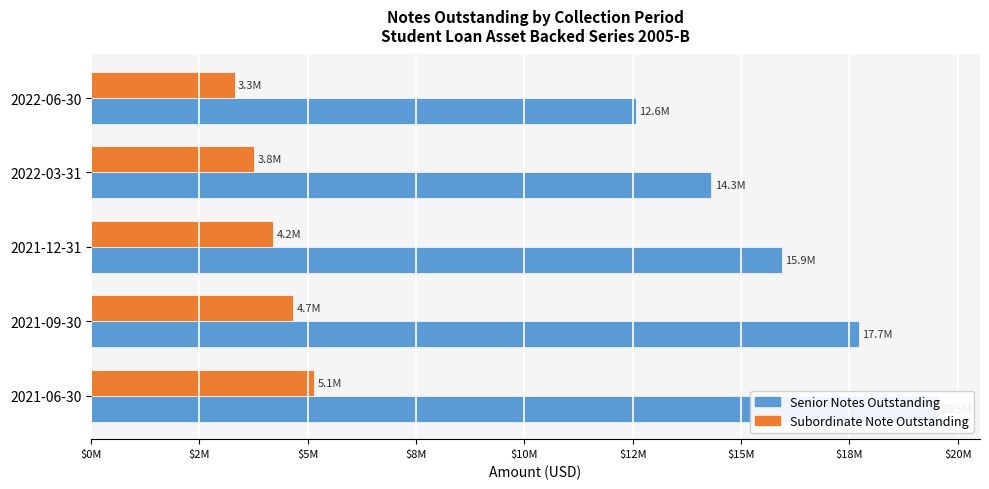

Are the bars horizontal?

Yes